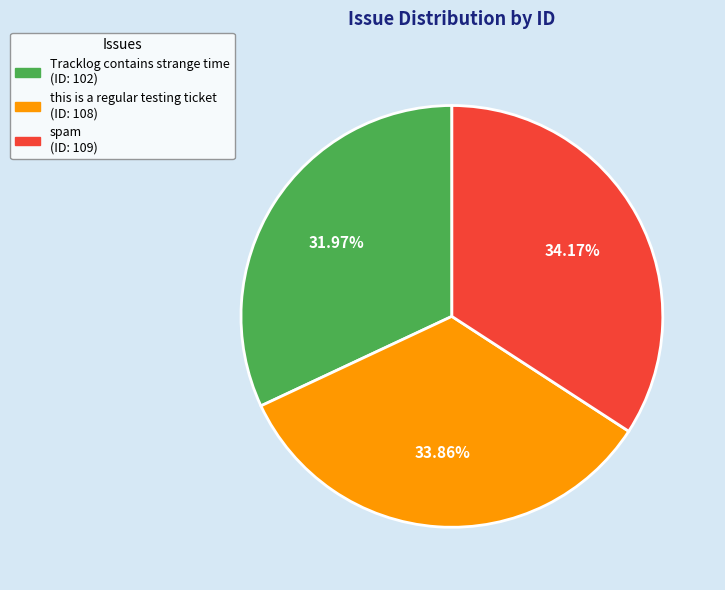

Is the sum of spam and Tracklog contains strange time greater than half?

Yes